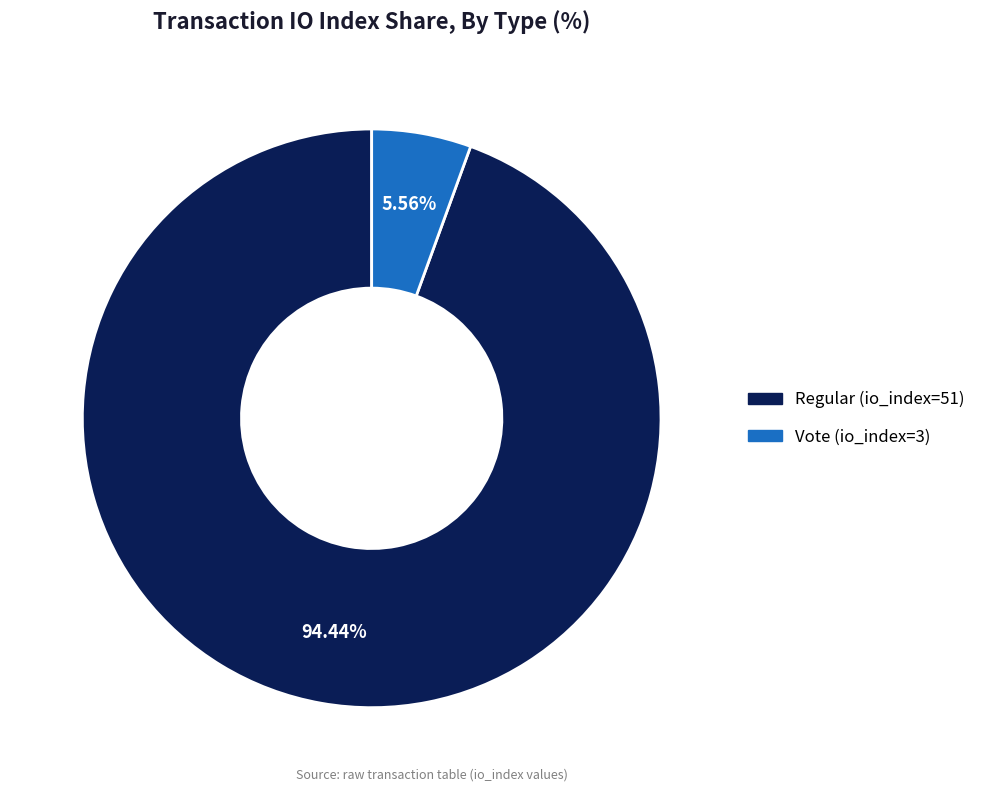

Is it true that Vote (io_index=3) is 1% of the pie?

False